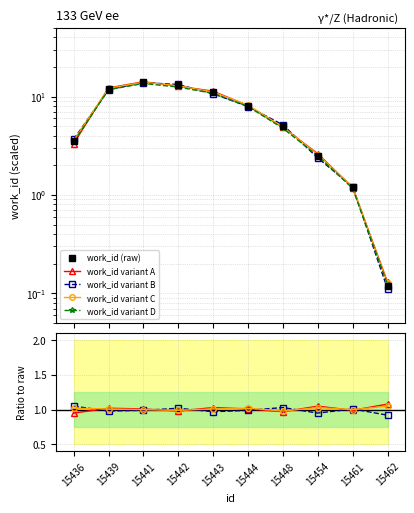

How many distinct data groups are displayed?

5